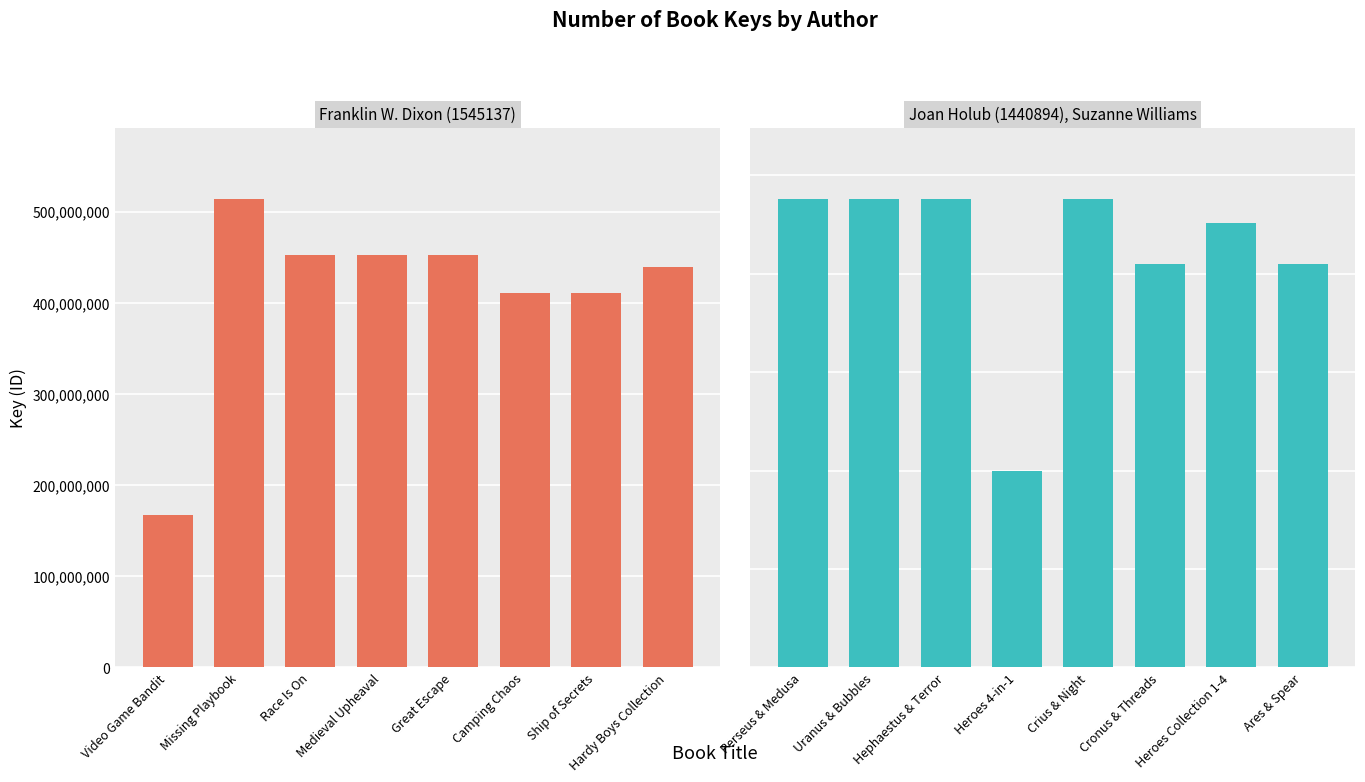

What is the label of the 4th bar from the left?

Medieval Upheaval